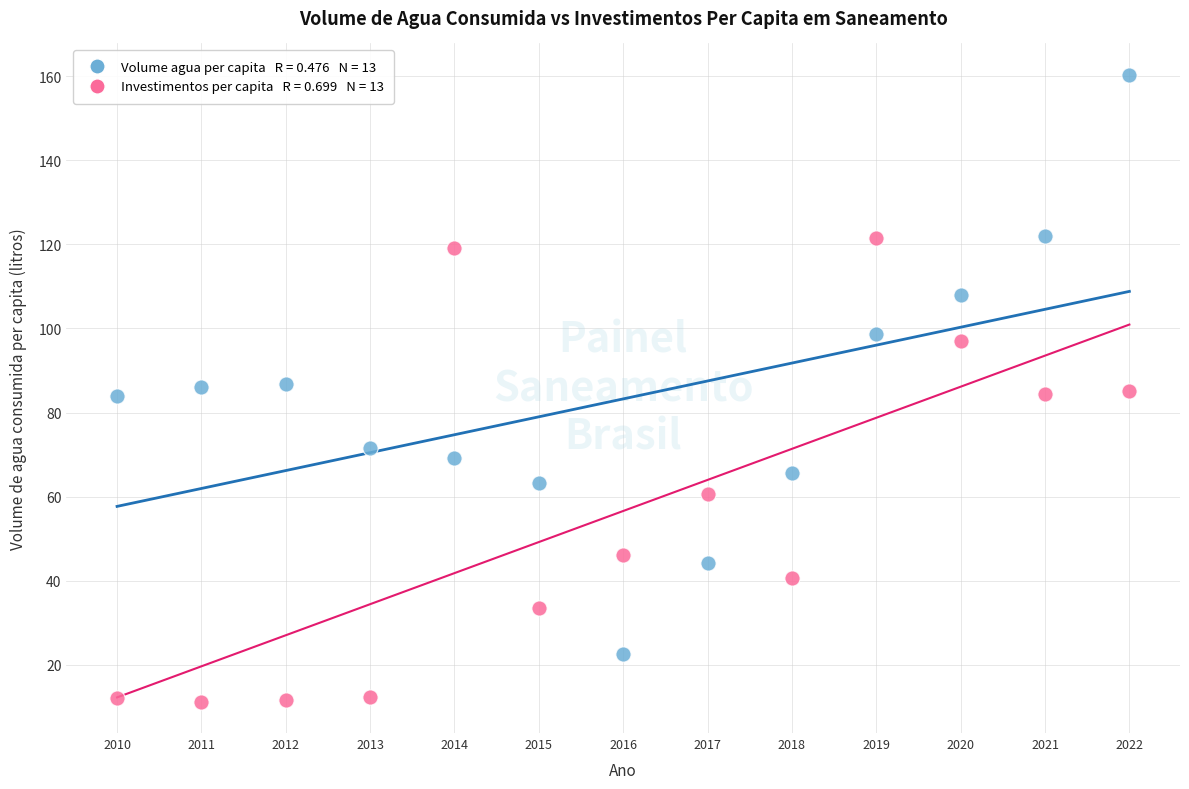

Across all data points, what is the range of Y values (max minus min)?

149.1